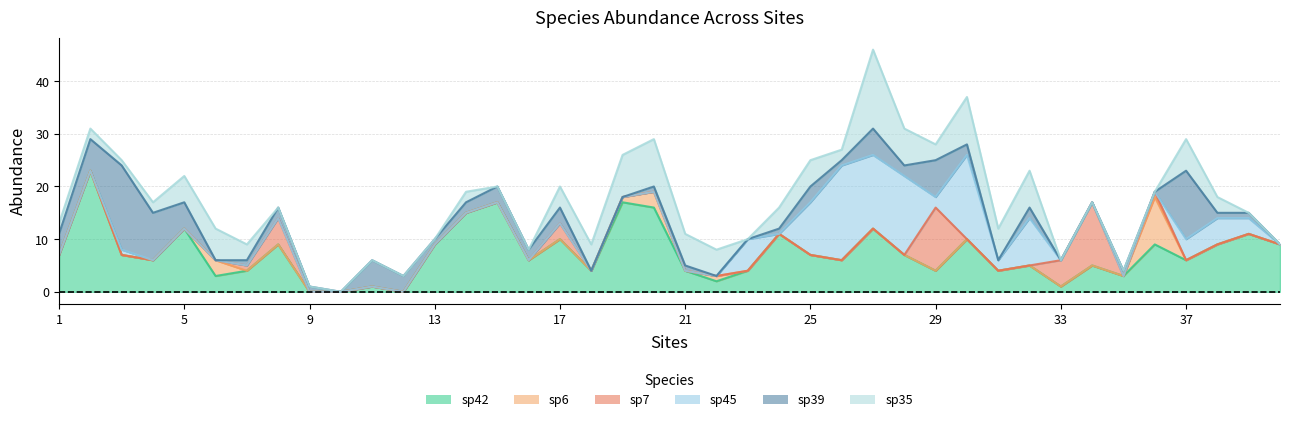

Where do sp42 and sp35 first cross each other?

5 and 6